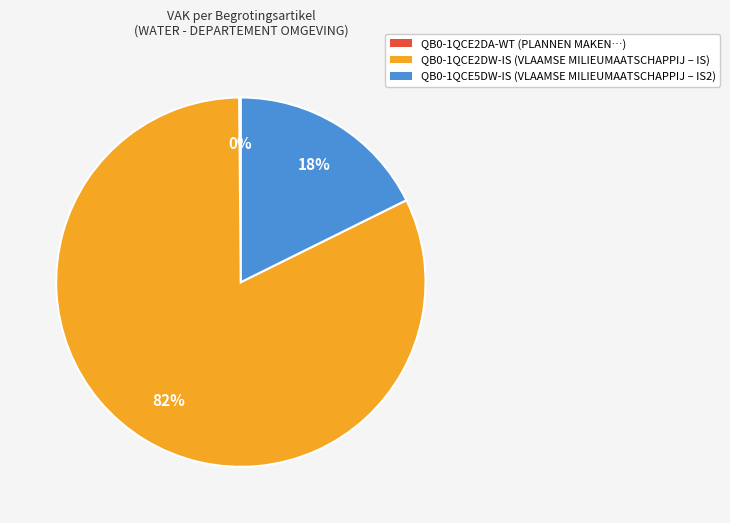

What percentage is the QB0-1QCE2DW-IS slice, to the nearest percent?

82%